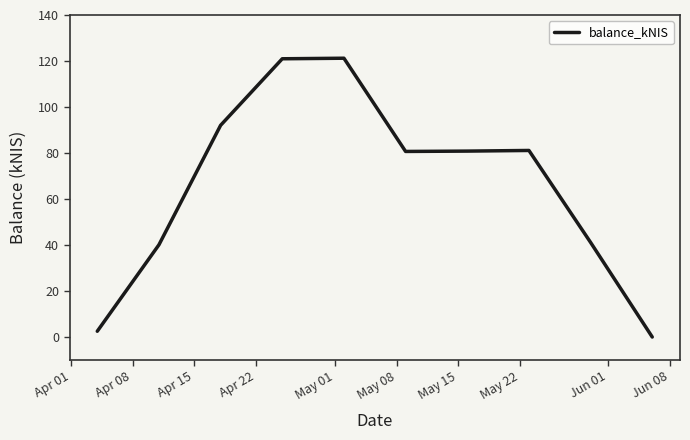

How many positive values are there?

9